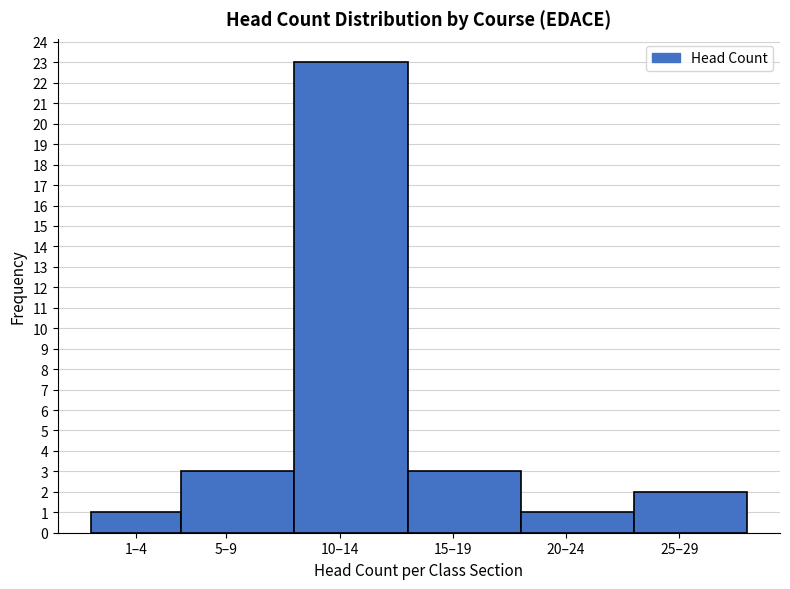

Reading right to left, what are all the values shown in this chart?

2	1	3	23	3	1